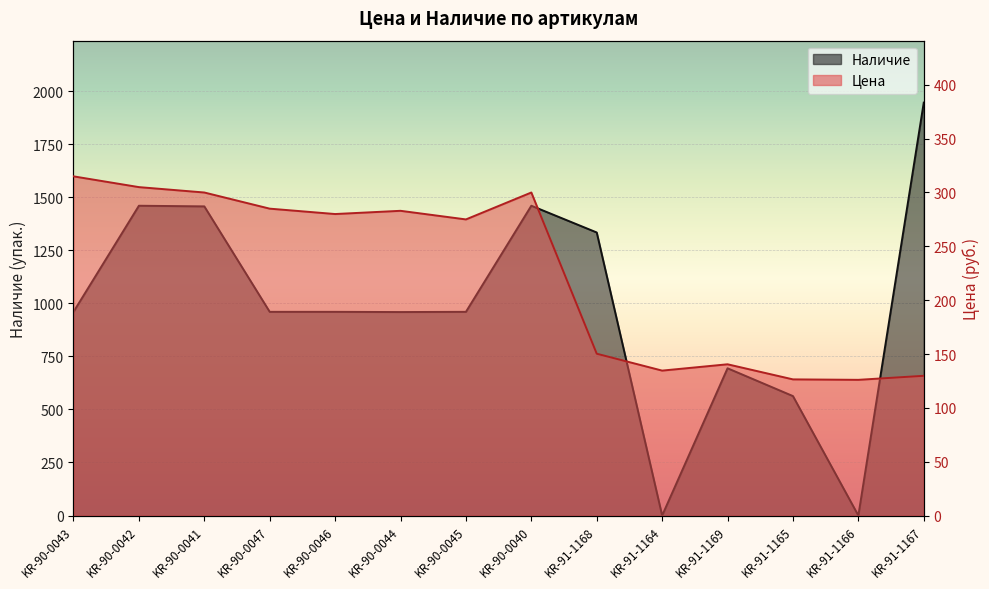

How many positive values does the Наличие series have?

12